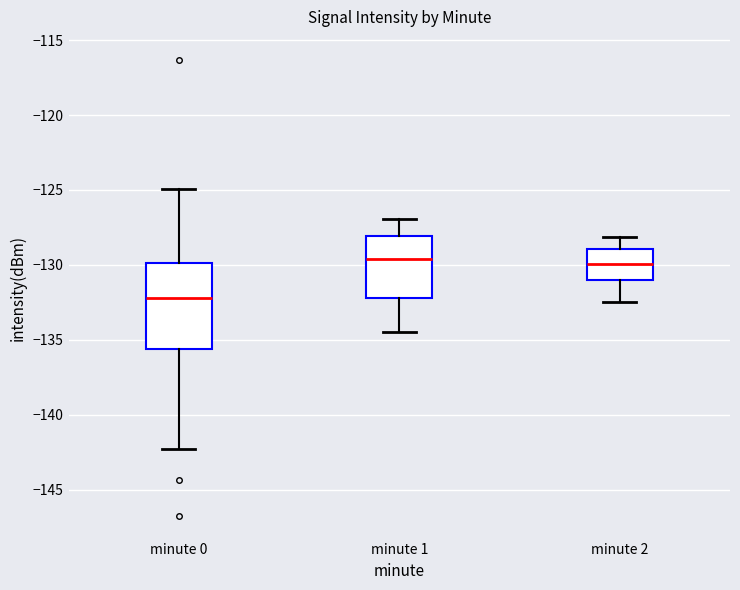

Reading left to right, read every box against the y-axis: the position of its median line, the range the box covers, and the ends of its whiskers. The values are not printed on the chart, so give them approximately, as read against the axis.

minute 0: median -132.0, box -135.5 to -130.0, whiskers -142.5 to -125.0
minute 1: median -129.5, box -132.0 to -128.0, whiskers -134.5 to -127.0
minute 2: median -130.0, box -131.0 to -129.0, whiskers -132.5 to -128.0